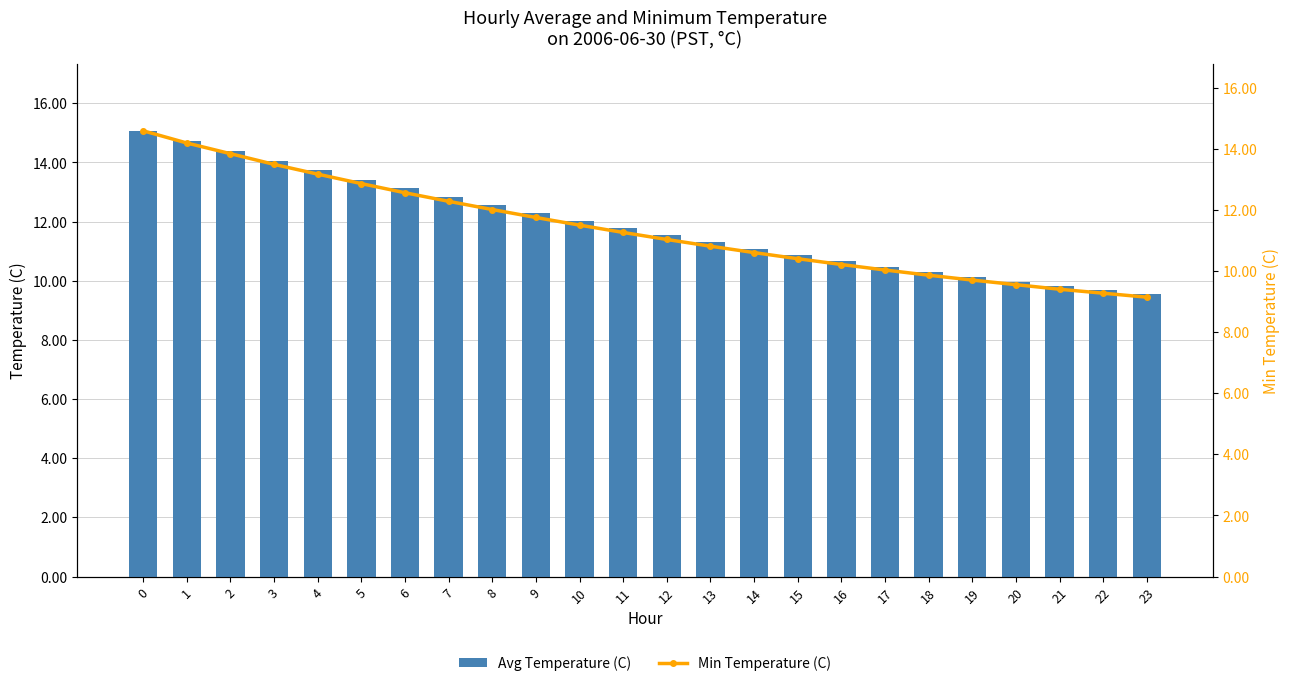

Is it true that Min Temperature (C) equals 17.5 at 19?

False